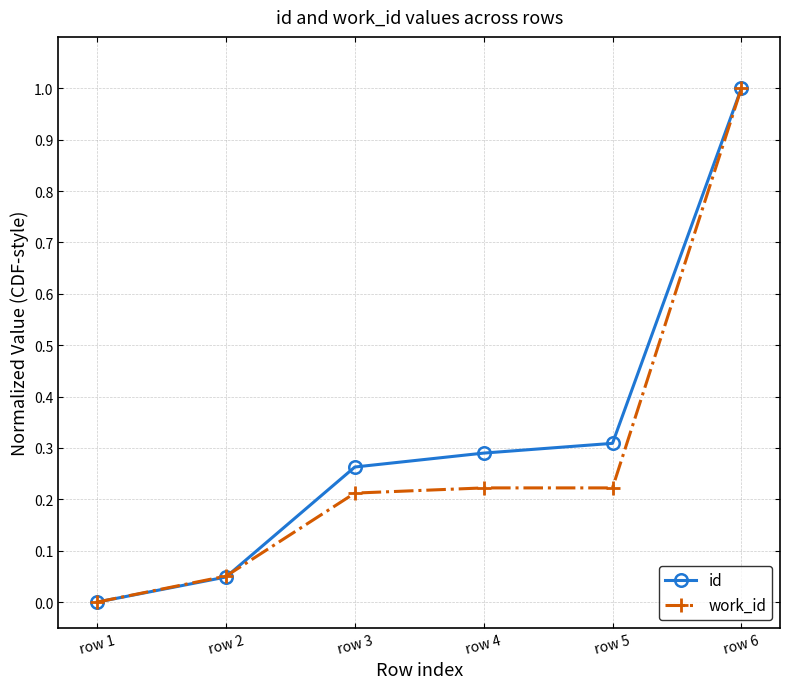

At which label does work_id reach its minimum?

row 1